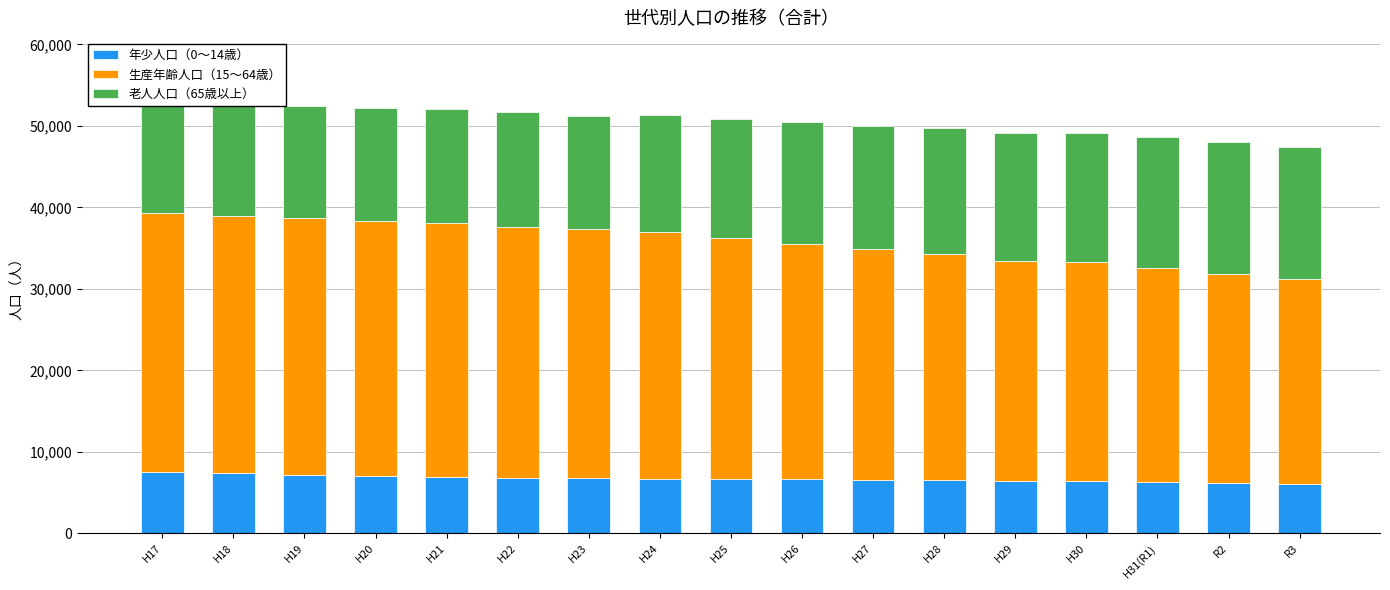

What are all the series names shown in the legend?

年少人口（0～14歳）, 生産年齢人口（15～64歳）, 老人人口（65歳以上）